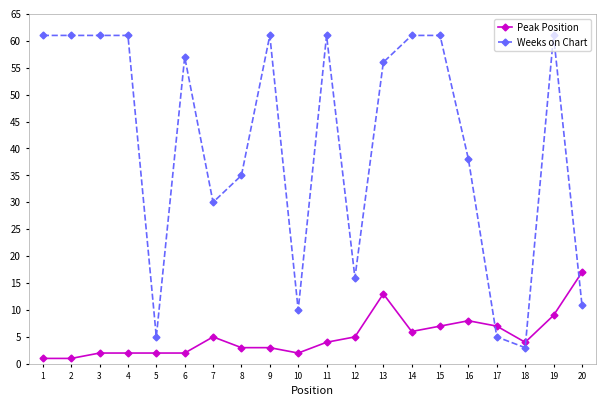

At which label does Peak Position reach its peak?

20